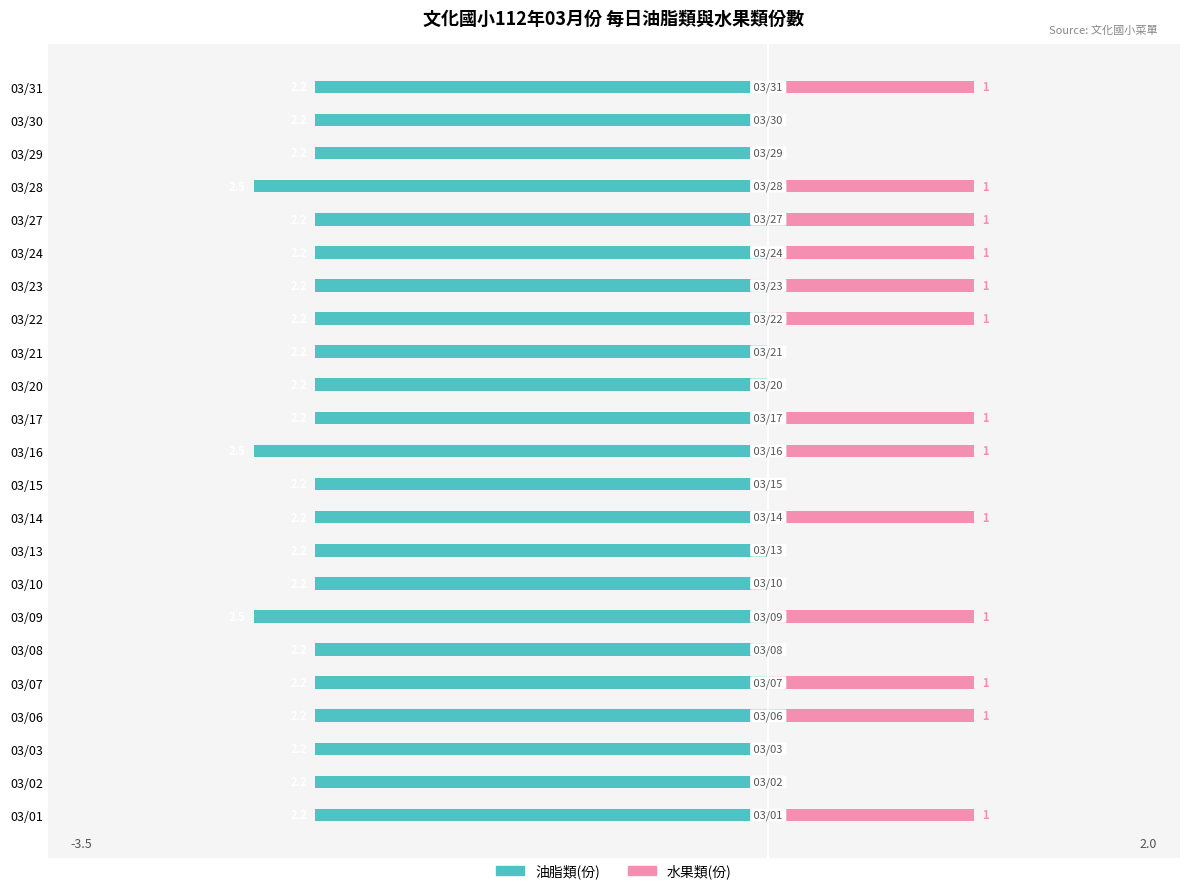

Which series has the largest range (max minus min)?

水果類(份)